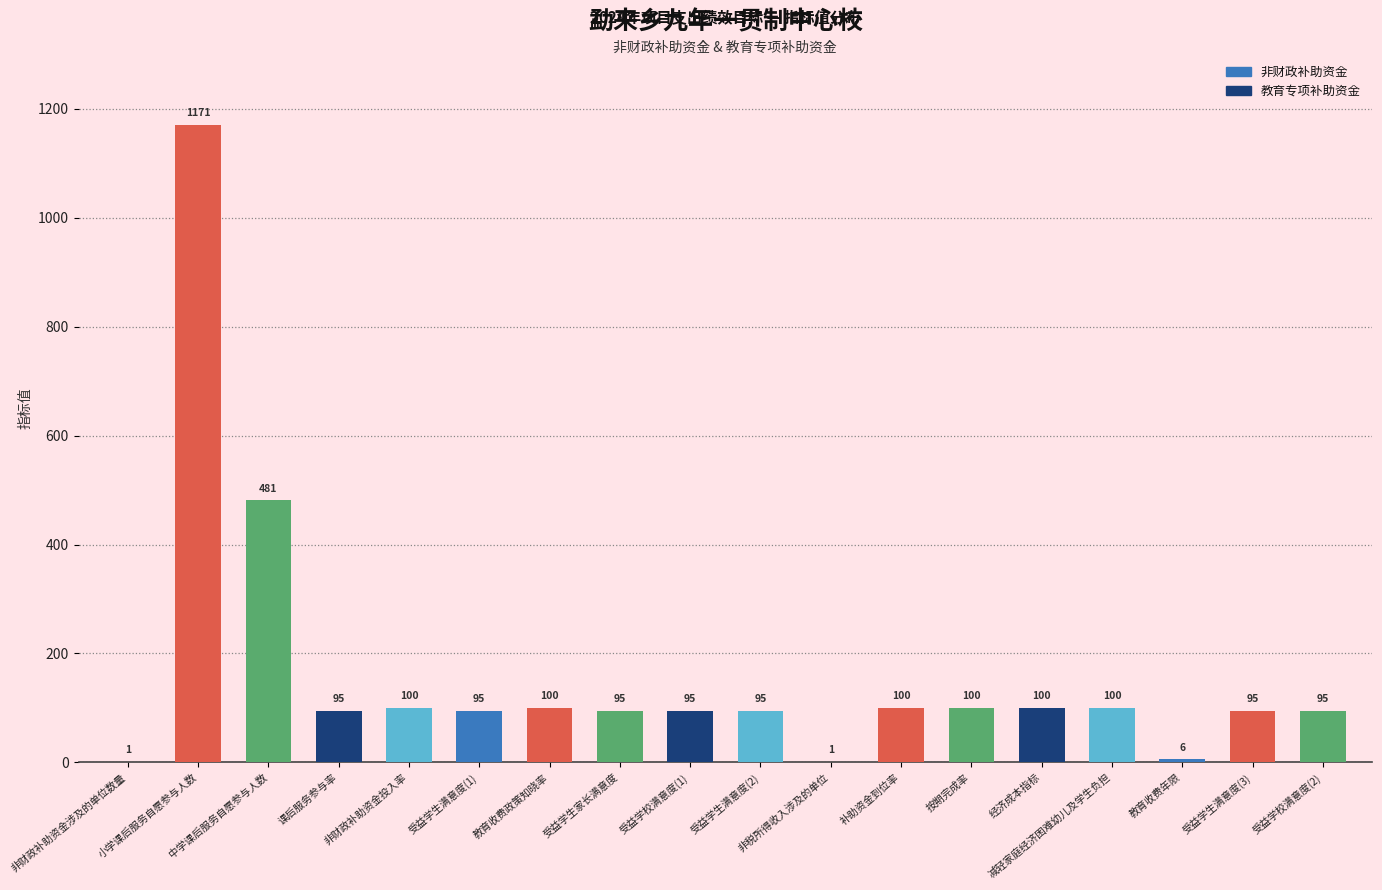

What is the sum of all values?

2925